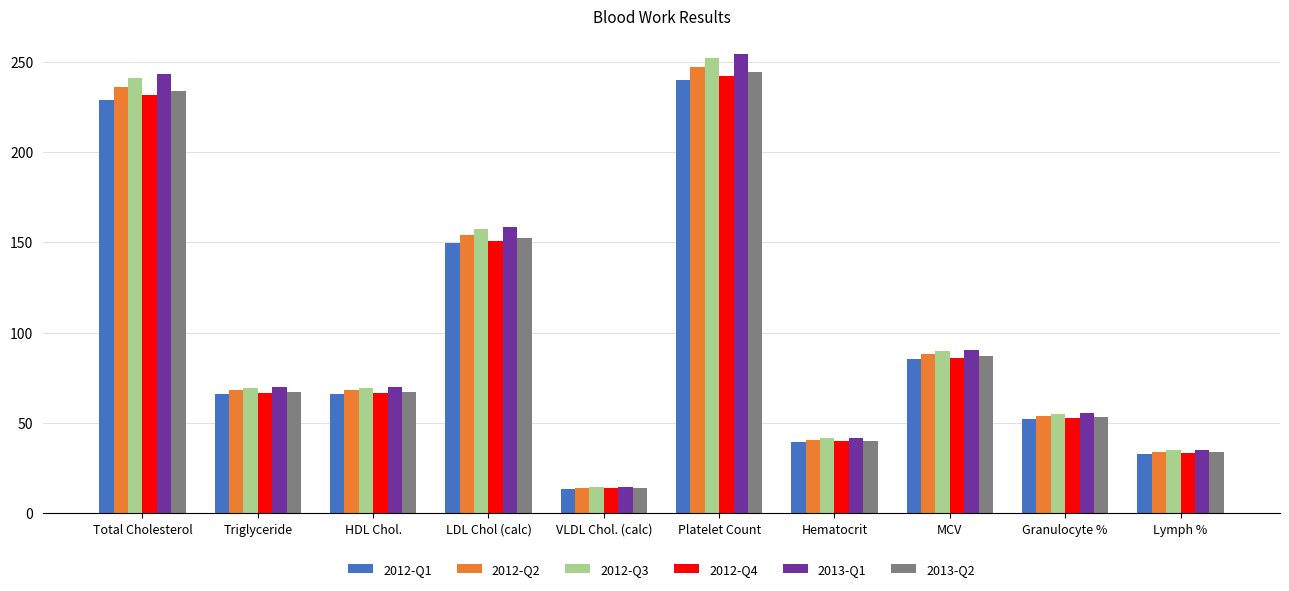

Reading right to left, transcribe all the data shown in this chart.

2012-Q1: Lymph %=33.0	Granulocyte %=52.4	MCV=85.3	Hematocrit=39.4	Platelet Count=239.6	VLDL Chol. (calc)=13.6	LDL Chol (calc)=149.4	HDL Chol.=66.0	Triglyceride=66.0	Total Cholesterol=228.9
2012-Q2: Lymph %=34.0	Granulocyte %=54.0	MCV=87.9	Hematocrit=40.6	Platelet Count=247.0	VLDL Chol. (calc)=14.0	LDL Chol (calc)=154.0	HDL Chol.=68.0	Triglyceride=68.0	Total Cholesterol=236.0
2012-Q3: Lymph %=34.7	Granulocyte %=55.1	MCV=89.7	Hematocrit=41.4	Platelet Count=251.9	VLDL Chol. (calc)=14.3	LDL Chol (calc)=157.1	HDL Chol.=69.4	Triglyceride=69.4	Total Cholesterol=240.7
2012-Q4: Lymph %=33.3	Granulocyte %=52.9	MCV=86.1	Hematocrit=39.8	Platelet Count=242.1	VLDL Chol. (calc)=13.7	LDL Chol (calc)=150.9	HDL Chol.=66.6	Triglyceride=66.6	Total Cholesterol=231.3
2013-Q1: Lymph %=35.0	Granulocyte %=55.6	MCV=90.5	Hematocrit=41.8	Platelet Count=254.4	VLDL Chol. (calc)=14.4	LDL Chol (calc)=158.6	HDL Chol.=70.0	Triglyceride=70.0	Total Cholesterol=243.1
2013-Q2: Lymph %=33.7	Granulocyte %=53.5	MCV=87.0	Hematocrit=40.2	Platelet Count=244.5	VLDL Chol. (calc)=13.9	LDL Chol (calc)=152.5	HDL Chol.=67.3	Triglyceride=67.3	Total Cholesterol=233.6